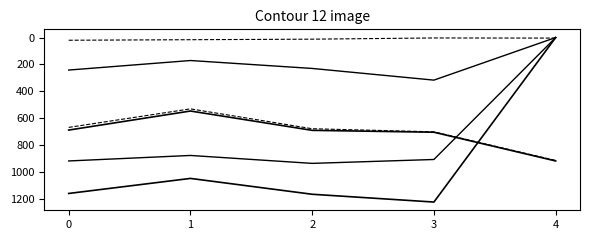

Which has a higher value, 4 or 3?

3